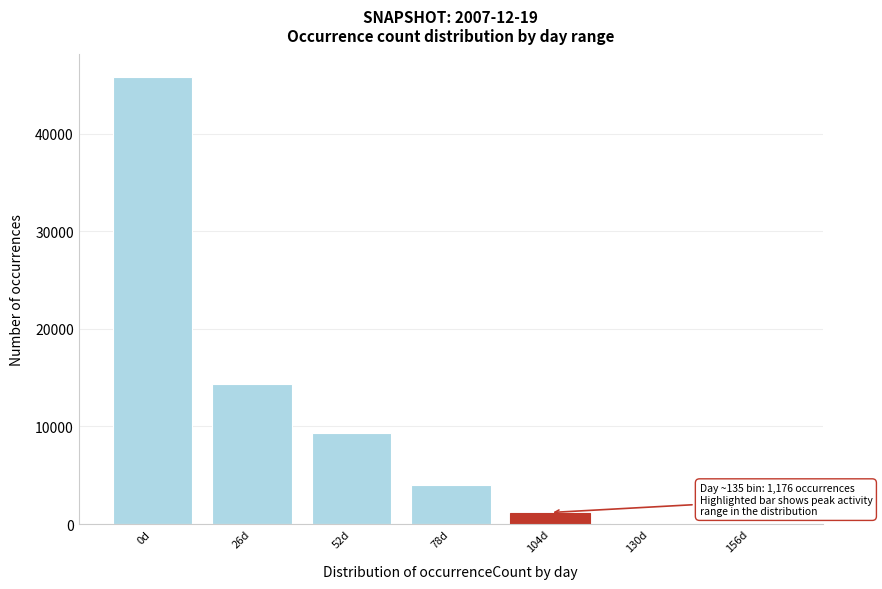

What is the greatest value displayed?

45823